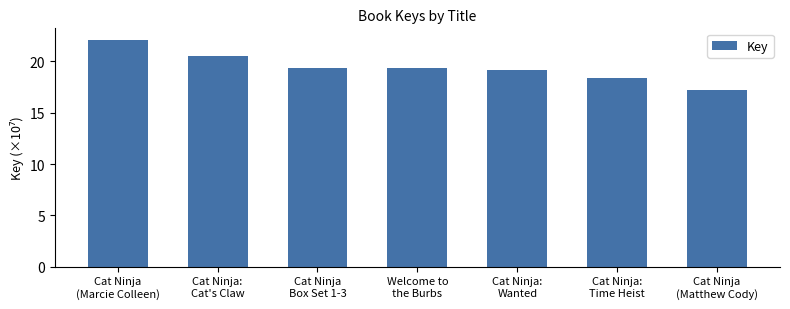

Reading left to right, list all the values displayed in this chart.

22.1	20.6	19.3	19.3	19.1	18.4	17.2